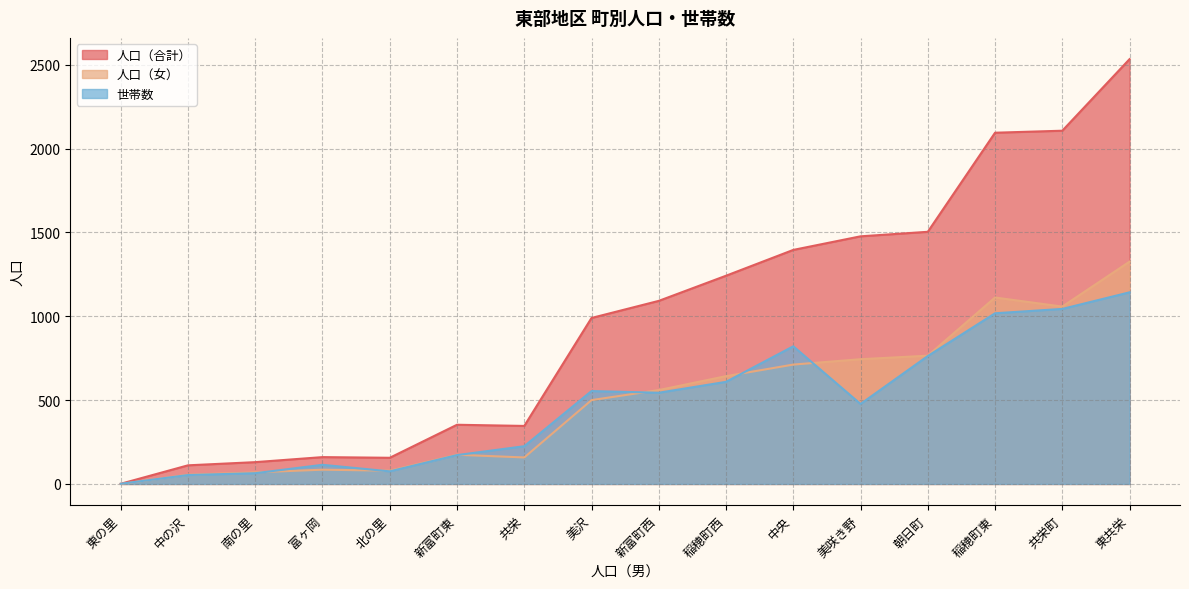

Which series has the widest spread of values?

人口（合計）